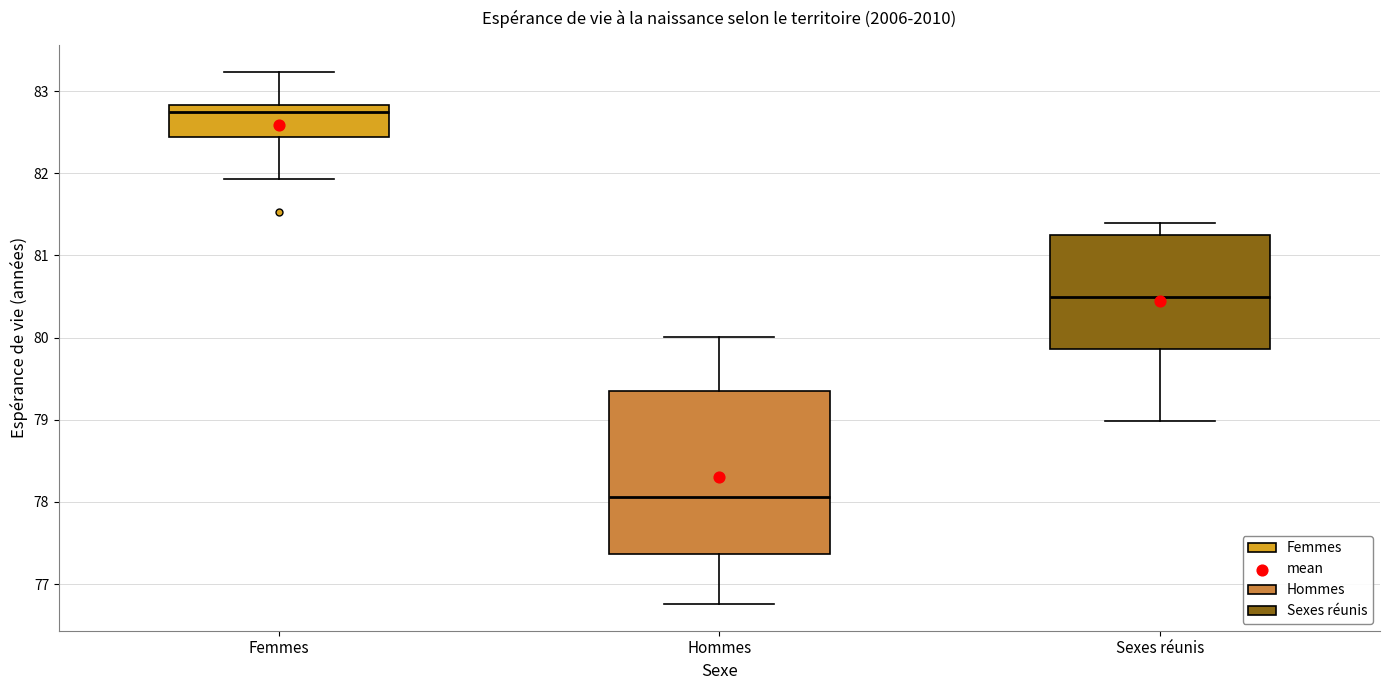

Where is the upper edge of the box for Hommes on the y-axis? The values are not printed on the chart, so give them approximately, as read against the axis.

79.4